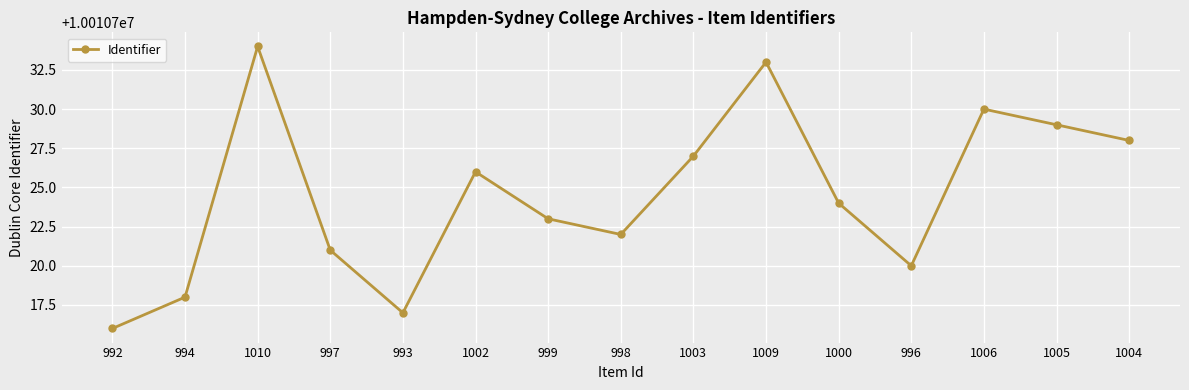

The chart shows a value of 10010730 at 1006. True or false?

True